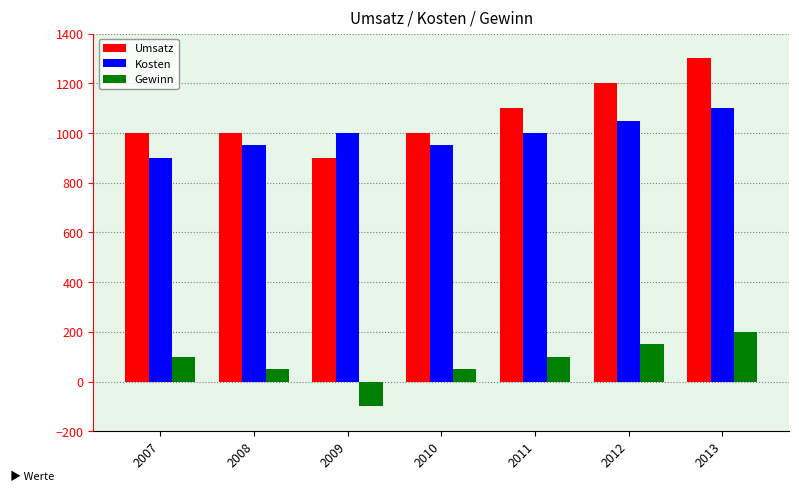

At 2009, list the series in order from smallest to largest.

Gewinn, Umsatz, Kosten